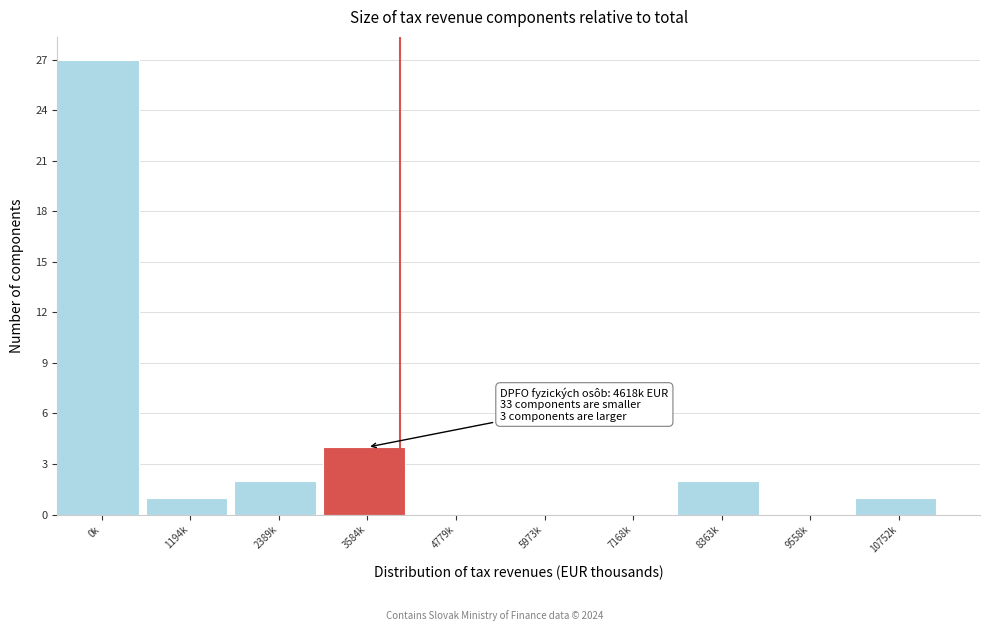

Reading left to right, what are all the values shown in this chart?

0k=27	1194k=1	2389k=2	3584k=4	4779k=0	5973k=0	7168k=0	8363k=2	9558k=0	10752k=1